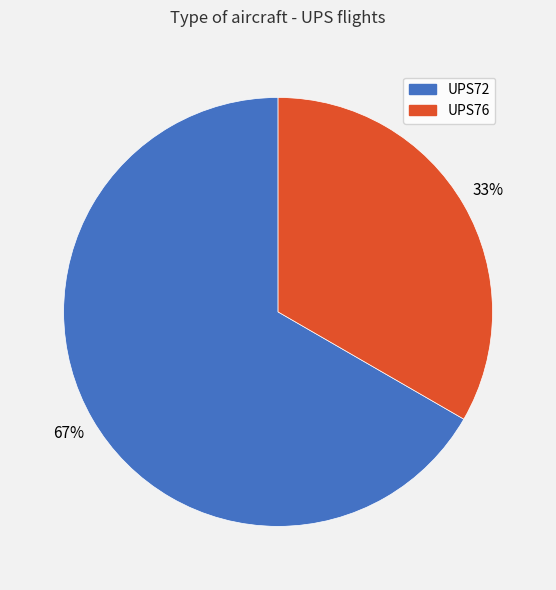

To the nearest percent, what percentage of the pie is UPS76?

33%